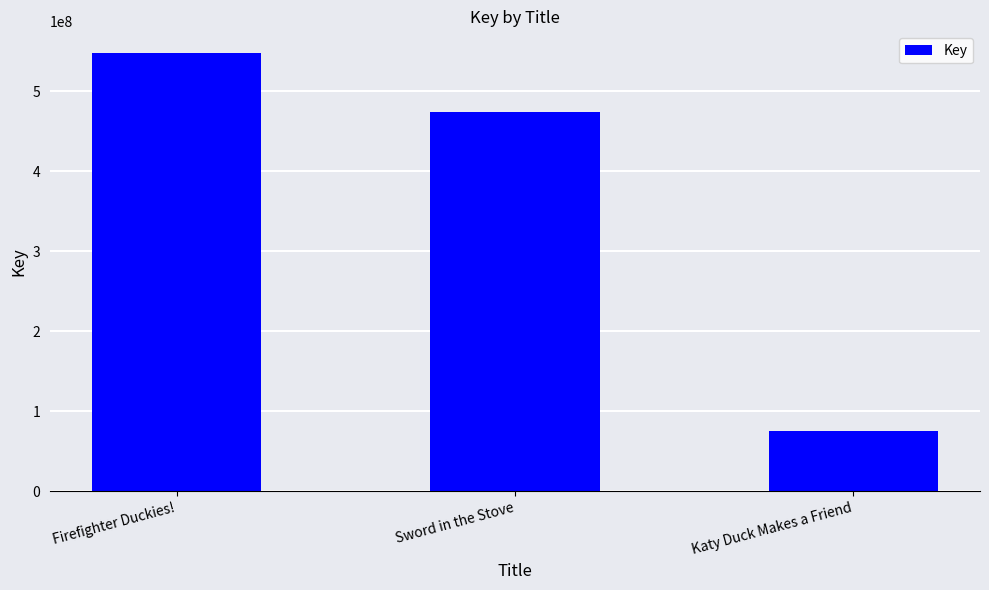

What is the value of the 3rd bar from the left?

76141541